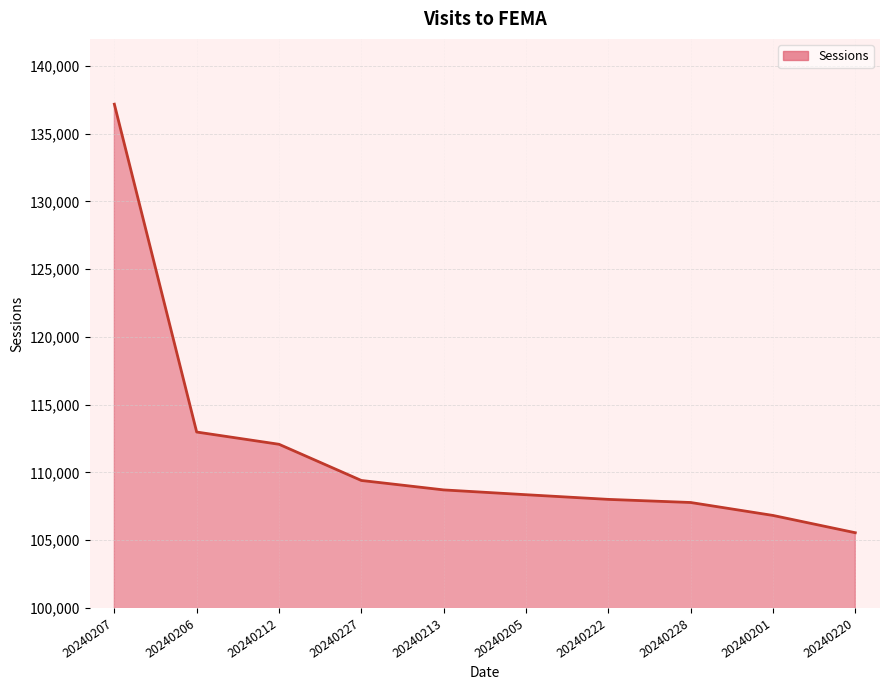

What is the difference between the values at 20240227 and 20240207?

27773